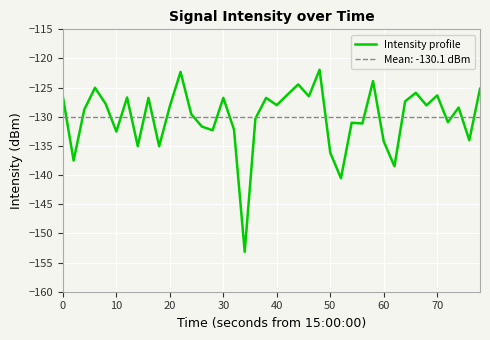

Reading left to right, transcribe all the data shown in this chart.

-126.6	-137.5	-128.8	-125.0	-127.8	-132.5	-126.7	-135.0	-126.8	-135.0	-128.2	-122.3	-129.5	-131.7	-132.3	-126.7	-132.2	-153.2	-130.3	-126.8	-128.0	-126.2	-124.4	-126.5	-121.9	-136.2	-140.5	-131.0	-131.1	-123.9	-134.2	-138.5	-127.4	-125.9	-128.0	-126.3	-130.9	-128.4	-134.0	-125.2